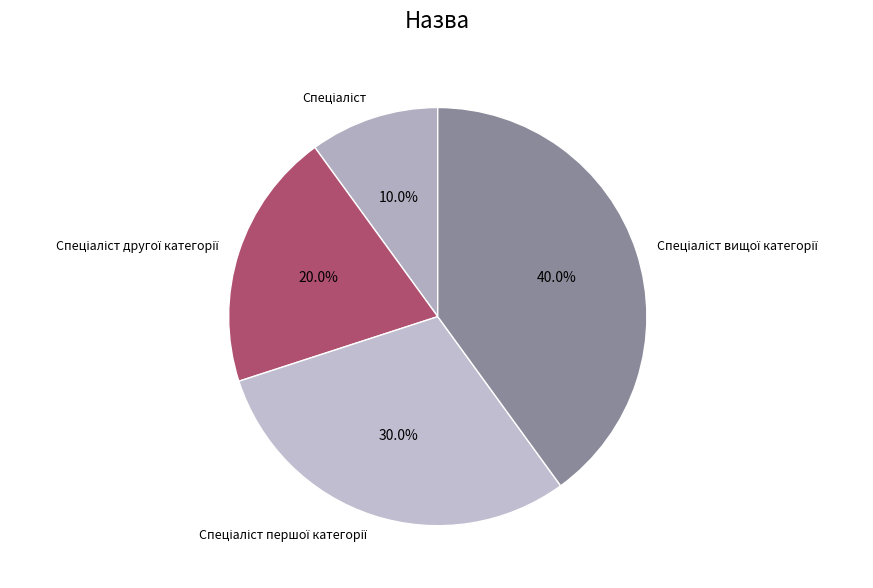

To the nearest percent, what is the average slice percentage?

25%